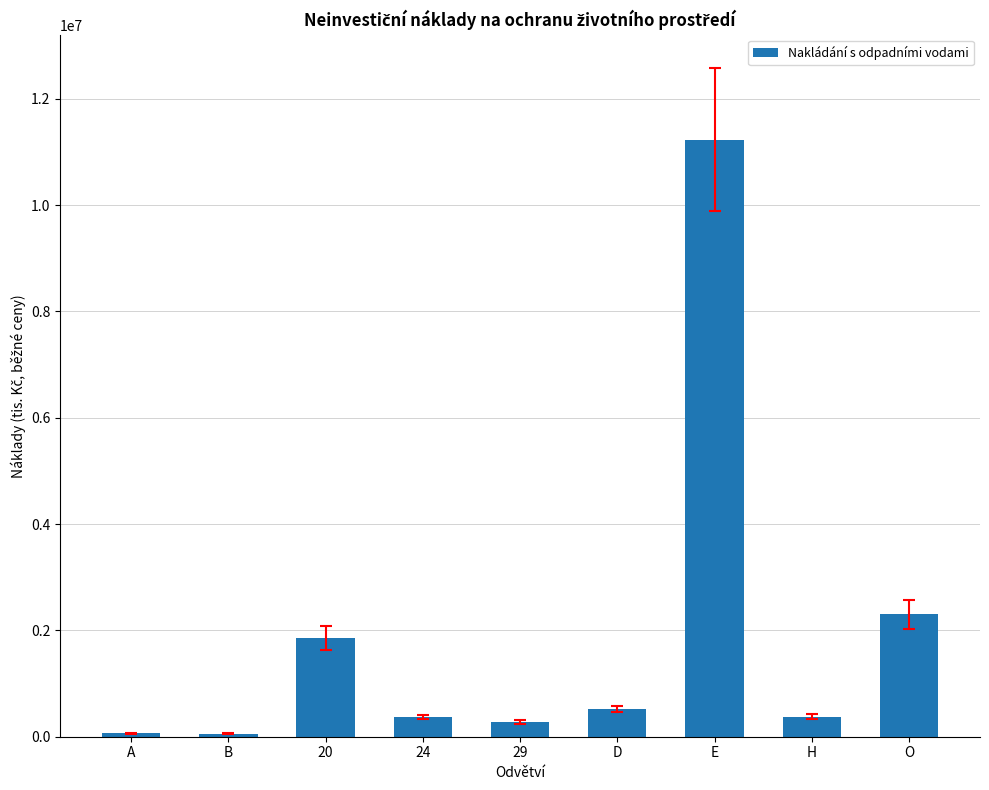

What position from the left is O?

9